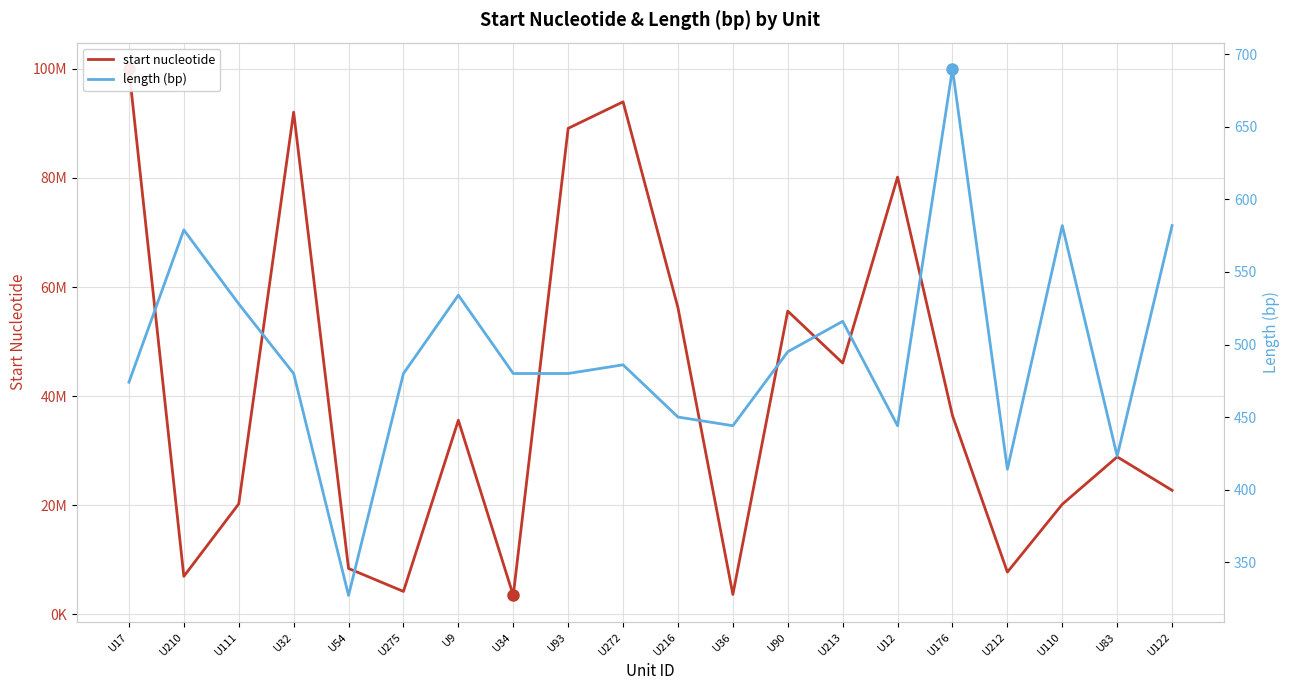

What is the label of the 7th point from the left?

U9